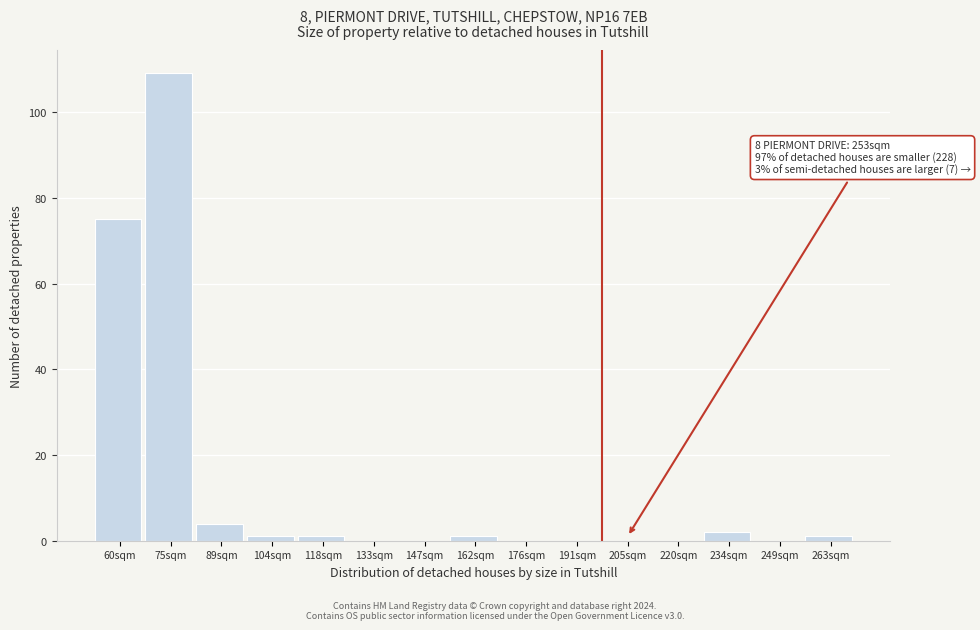

Reading left to right, list all the values displayed in this chart.

60sqm=75	75sqm=109	89sqm=4	104sqm=1	118sqm=1	133sqm=0	147sqm=0	162sqm=1	176sqm=0	191sqm=0	205sqm=0	220sqm=0	234sqm=2	249sqm=0	263sqm=1